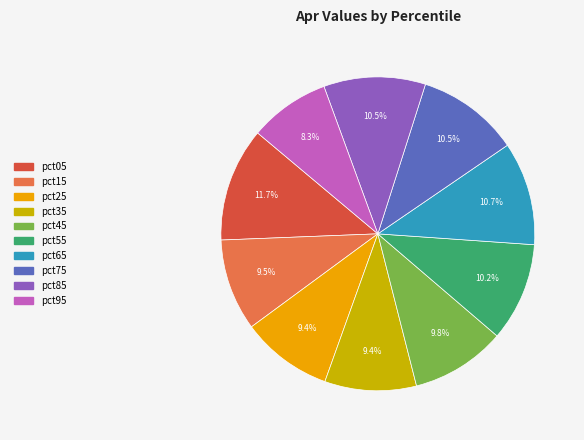

Is it true that pct55 is 20% of the pie?

False